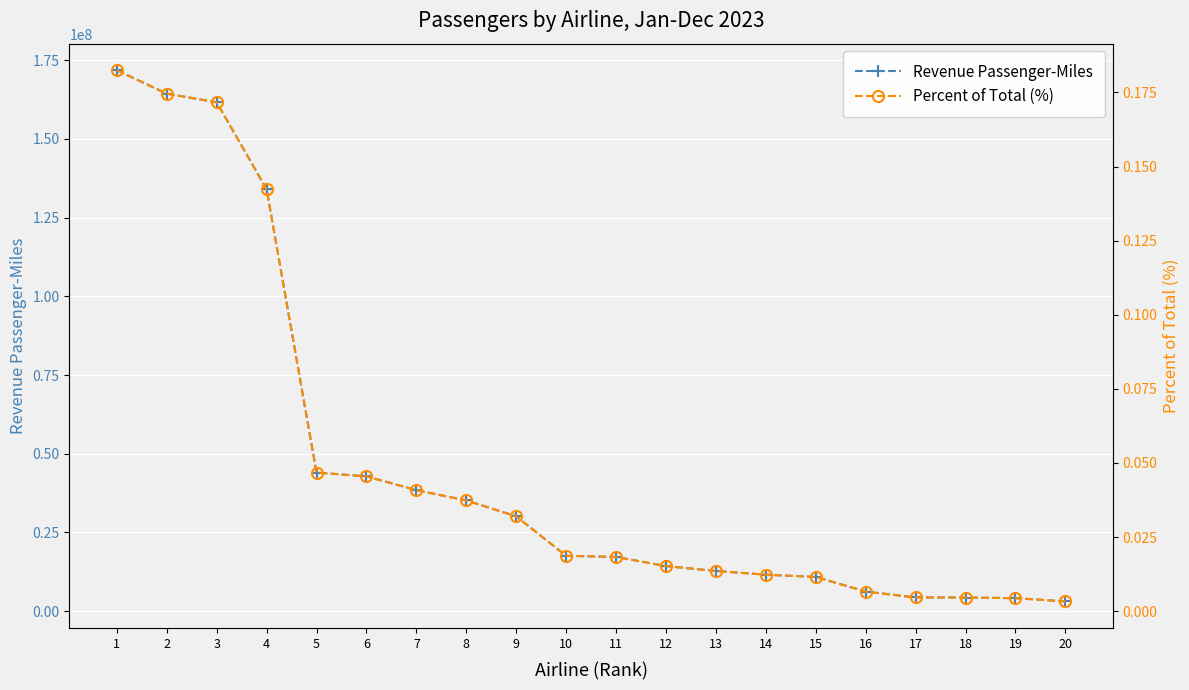

Between 13 and 19, which series saw the biggest shift?

Revenue Passenger-Miles